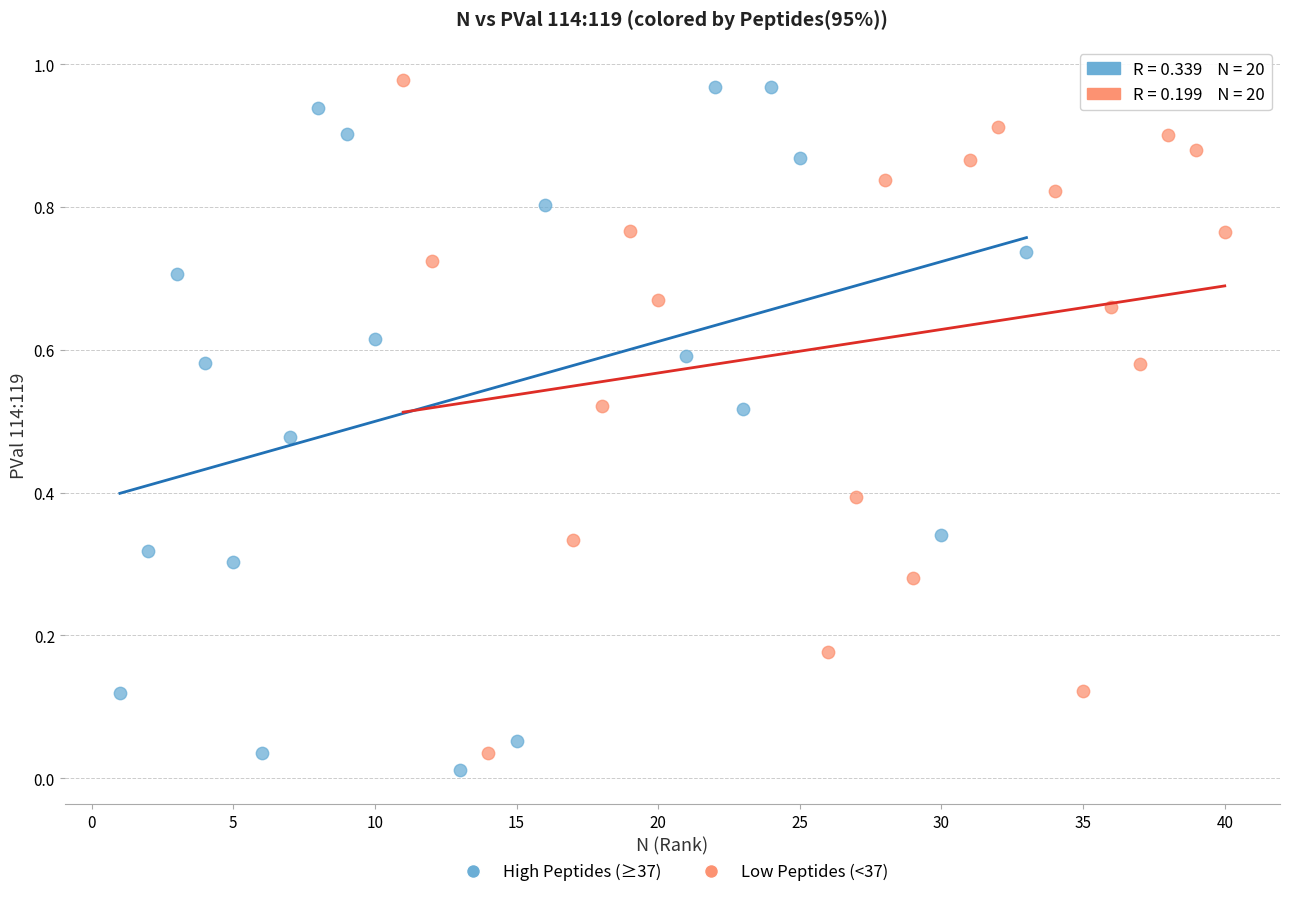

Which series has the largest Y range (max minus min)?

High Peptides (≥37)